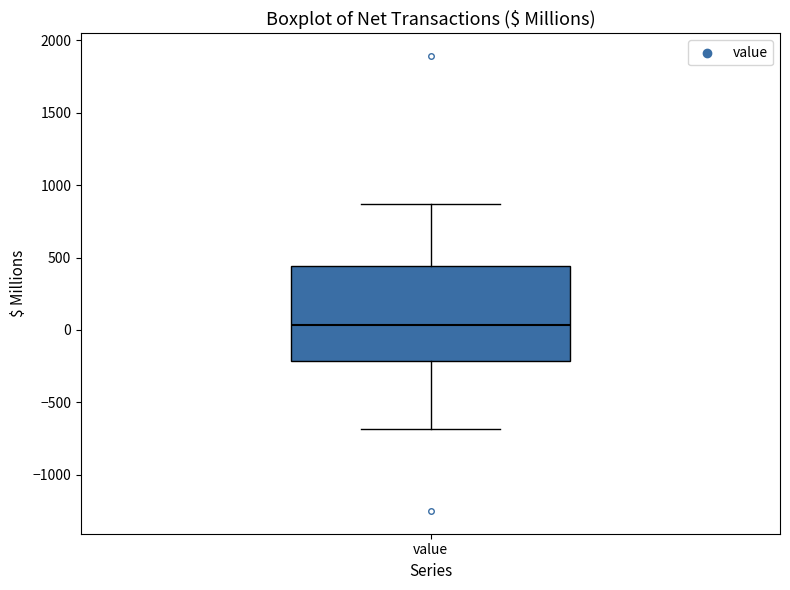

Transcribe this box plot: give where the median line is, the range the box spans, and where the two whiskers end, as read against the y-axis. The values are not printed on the chart, so give them approximately, as read against the axis.

median 50, box -200 to 450, whiskers -700 to 850